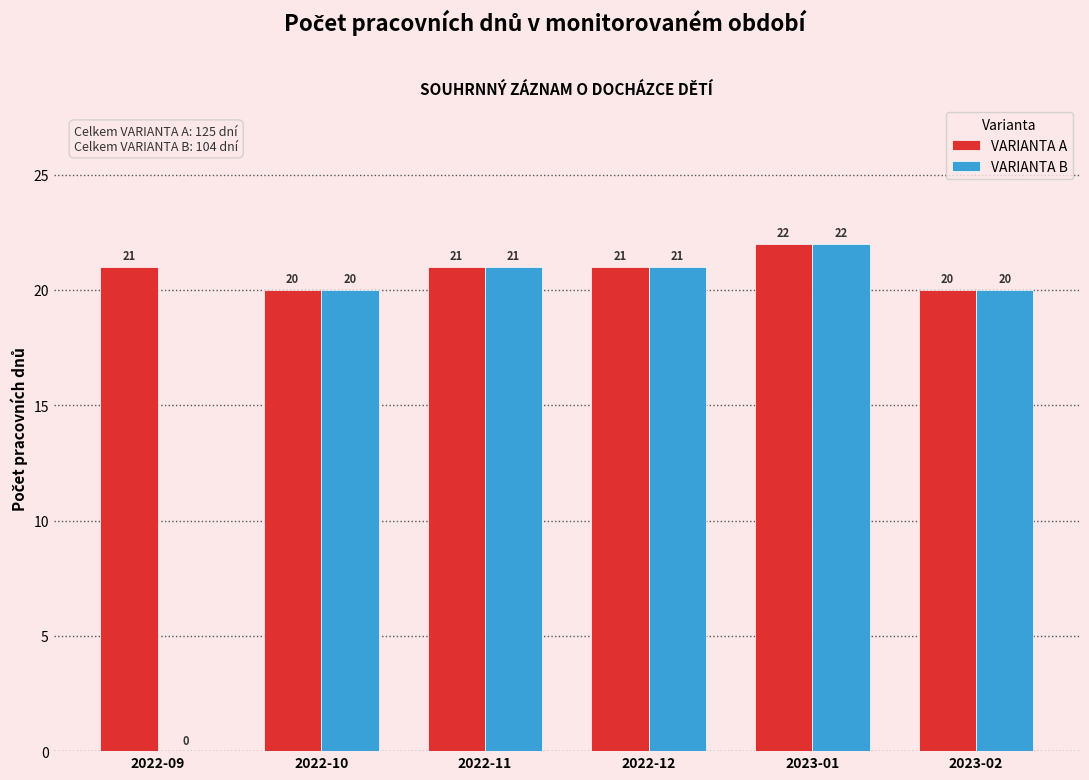

Reading left to right, transcribe all the data shown in this chart.

VARIANTA A: 2022-09=21	2022-10=20	2022-11=21	2022-12=21	2023-01=22	2023-02=20
VARIANTA B: 2022-09=0	2022-10=20	2022-11=21	2022-12=21	2023-01=22	2023-02=20